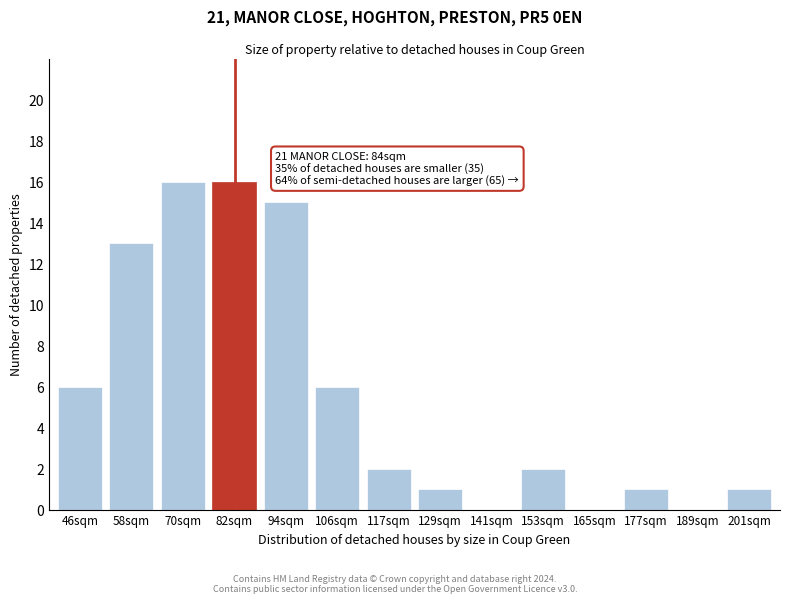

Reading left to right, transcribe all the data shown in this chart.

46sqm=6	58sqm=13	70sqm=16	82sqm=16	94sqm=15	106sqm=6	117sqm=2	129sqm=1	141sqm=0	153sqm=2	165sqm=0	177sqm=1	189sqm=0	201sqm=1